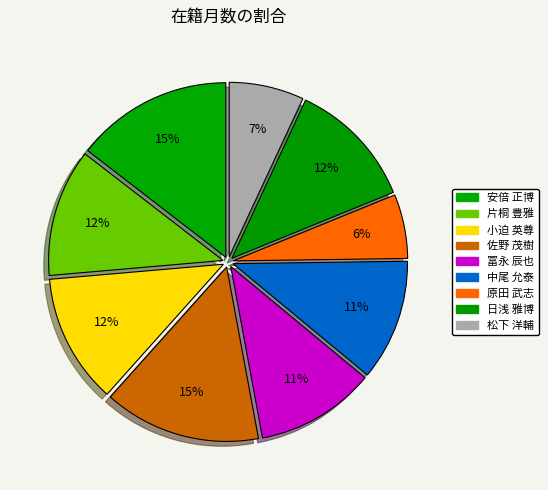

How many slices are in this pie chart?

9